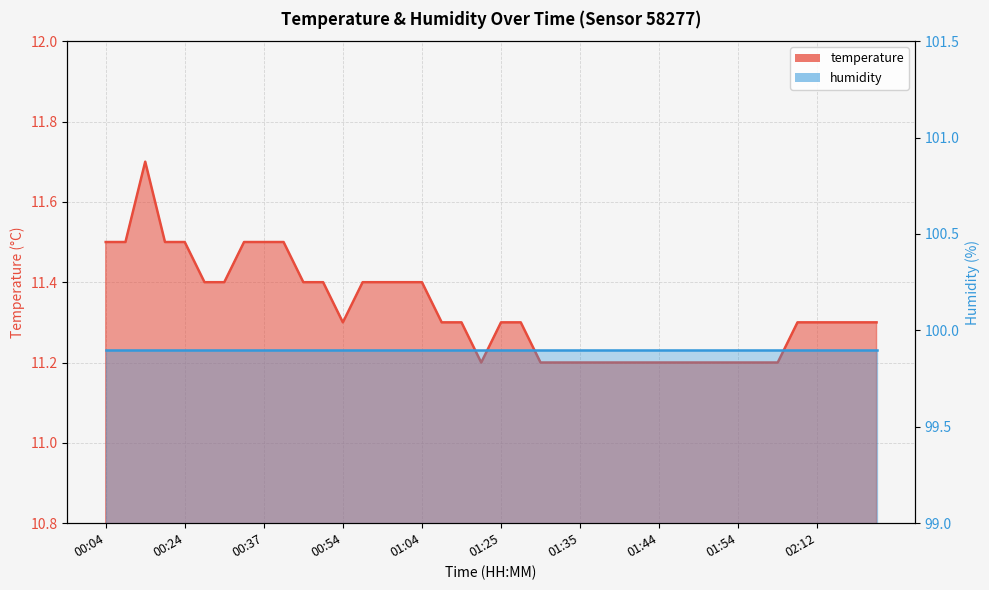

What is the greatest value displayed?

11.7